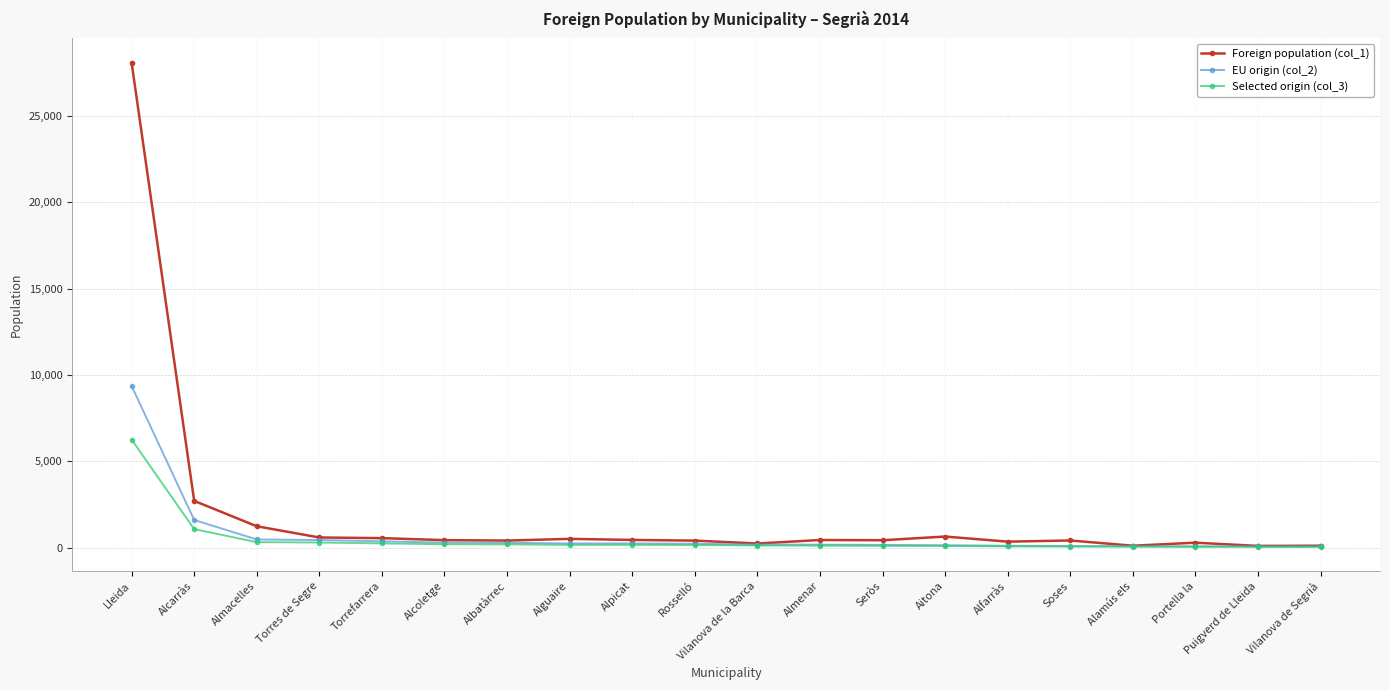

Rank the series by their maximum value, from lowest to highest.

Selected origin (col_3), EU origin (col_2), Foreign population (col_1)